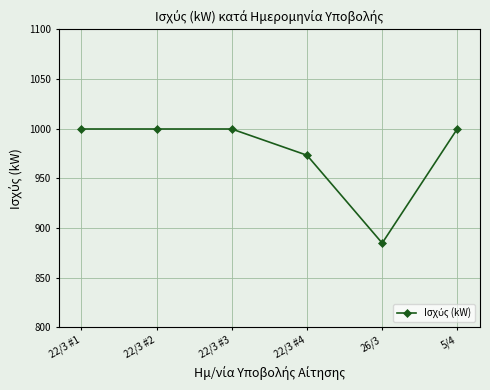

True or false: the data shows 1733.4 at 22/3 #2.

False